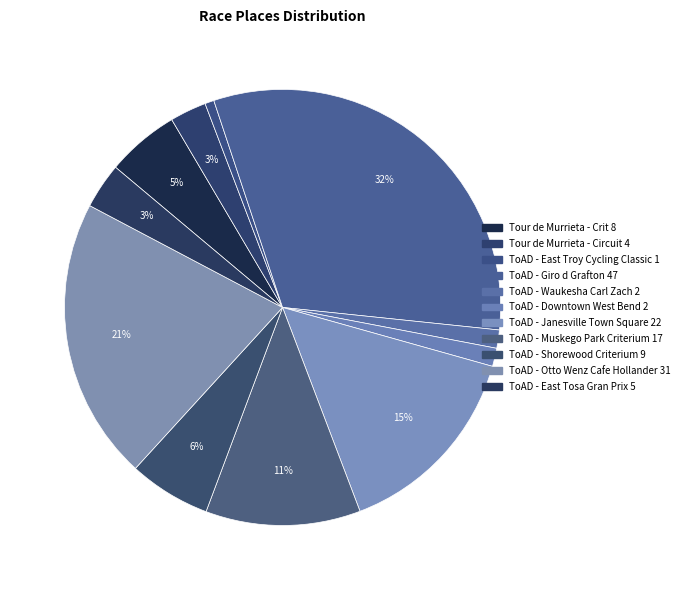

How many segments does this pie chart have?

11